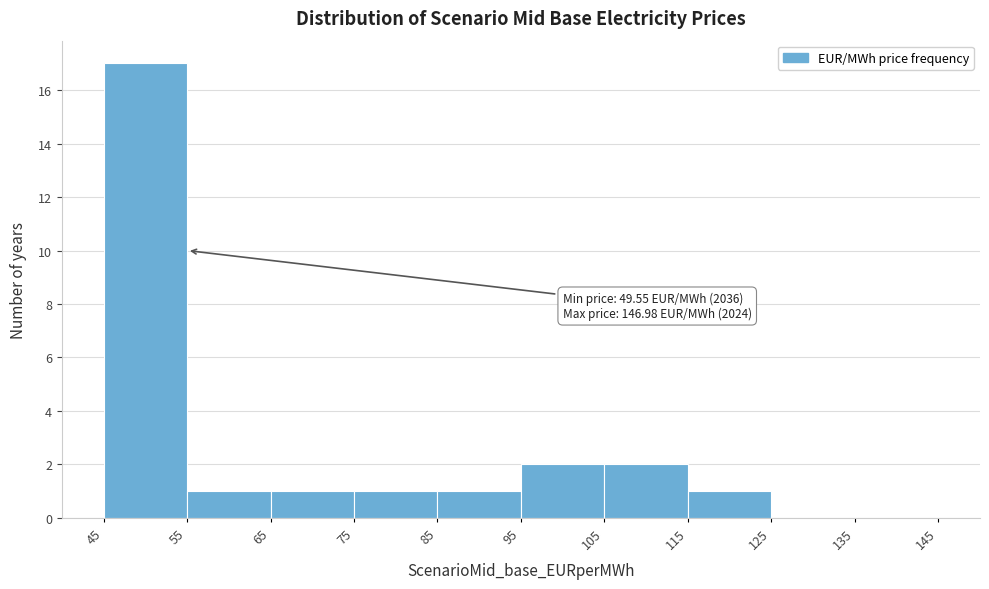

Over which range of the x-axis is the bar tallest?

45 to 55